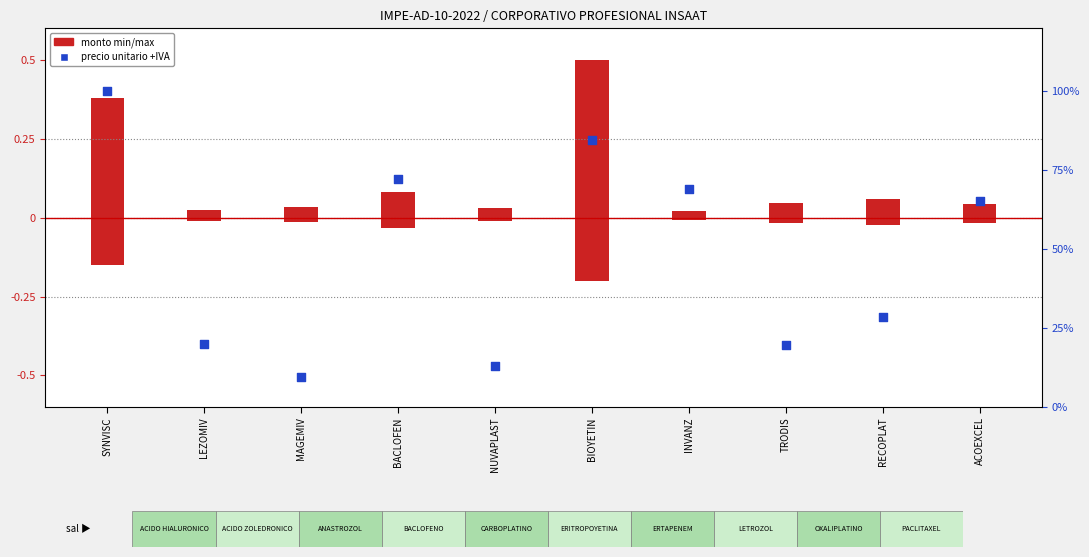

Which series contains the highest Y value?

PRECIO (unitario +IVA)